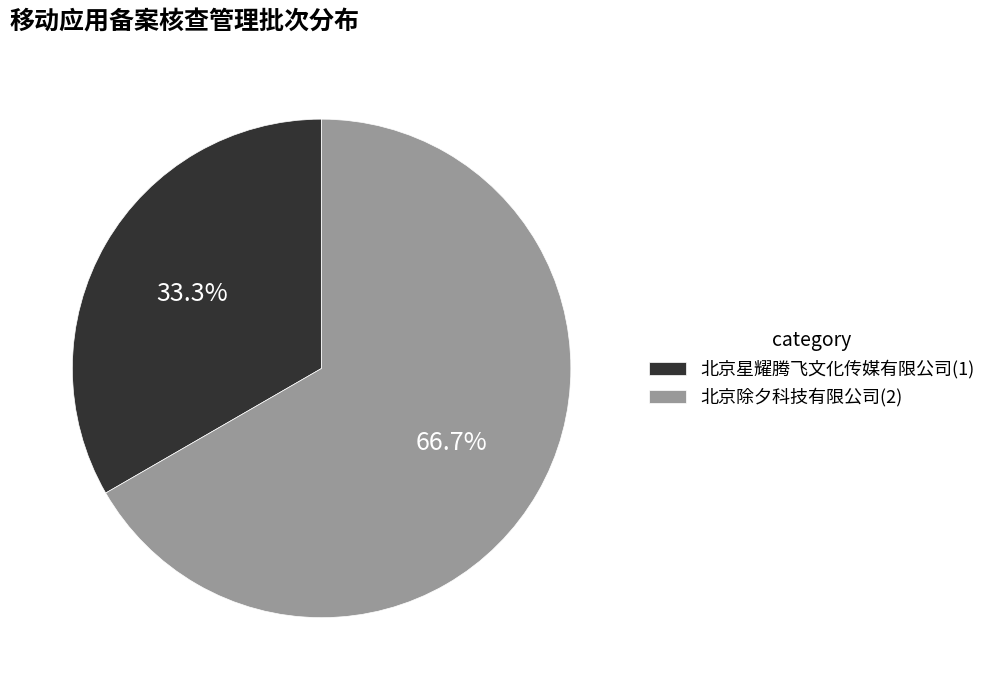

Count the number of slices in the pie.

2